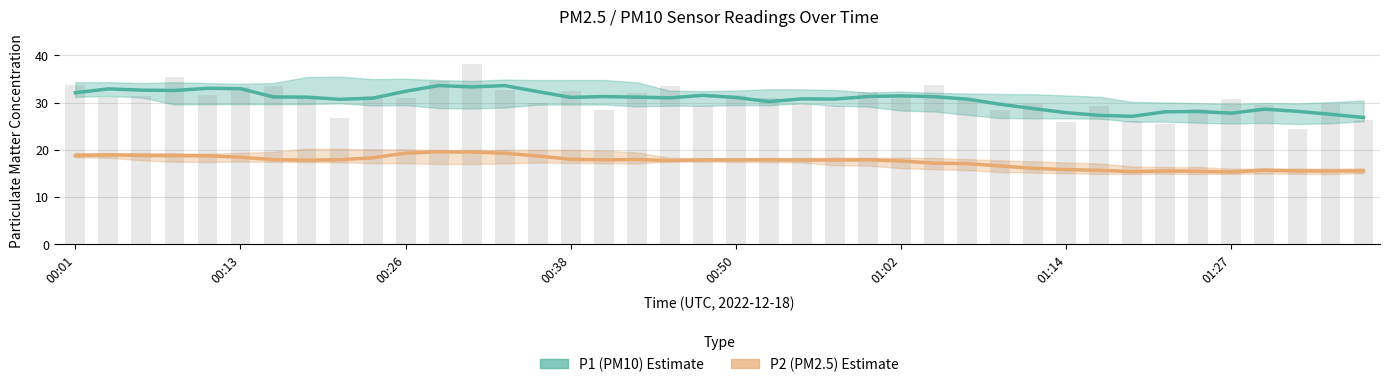

What is the difference between the maximum and minimum values in the P1 (PM10) series?

6.7